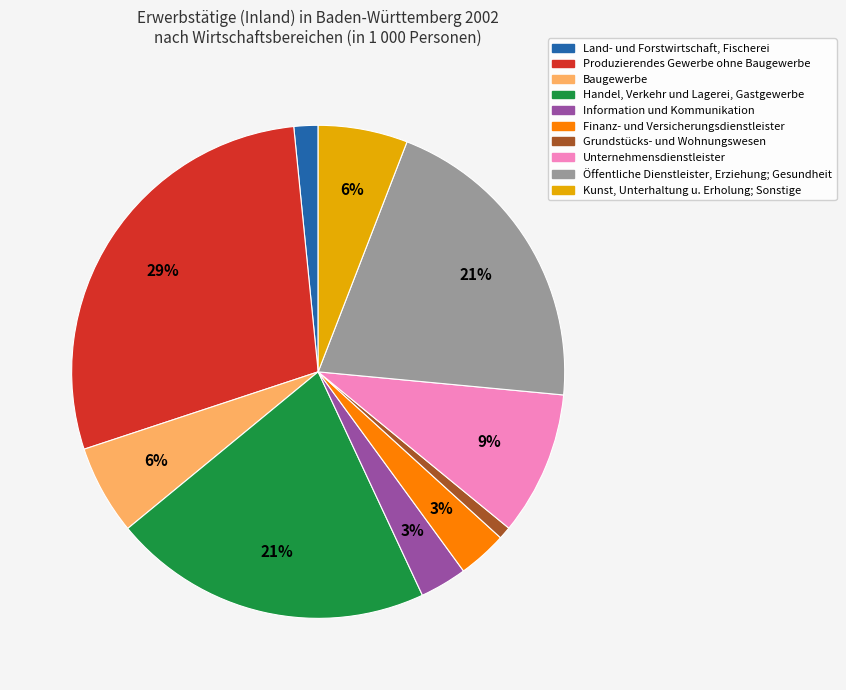

Combined, do Land- und Forstwirtschaft, Fischerei and Handel, Verkehr und Lagerei, Gastgewerbe account for over 50%?

No